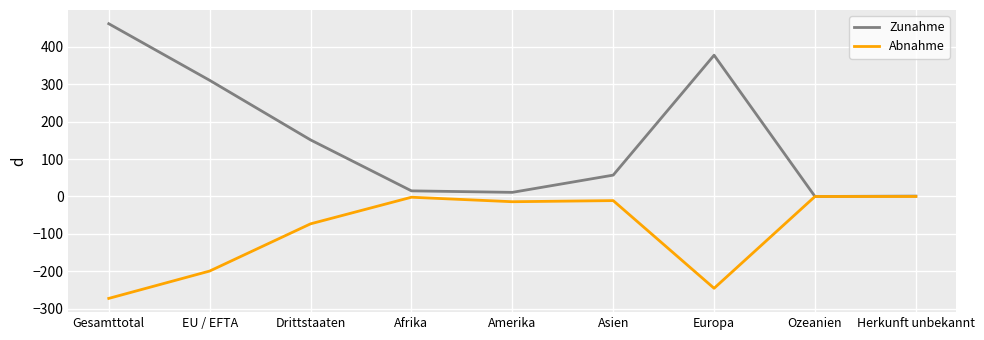

At which category is the sum across all series the highest?

Gesamttotal